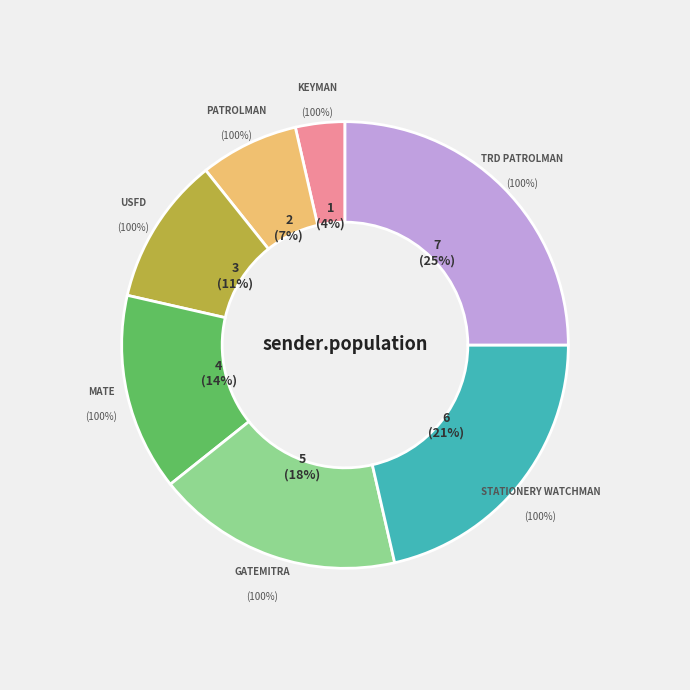

Rank the categories by value from lowest to highest.

KEYMAN, PATROLMAN, USFD, MATE, GATEMITRA, STATIONERY WATCHMAN, TRD PATROLMAN